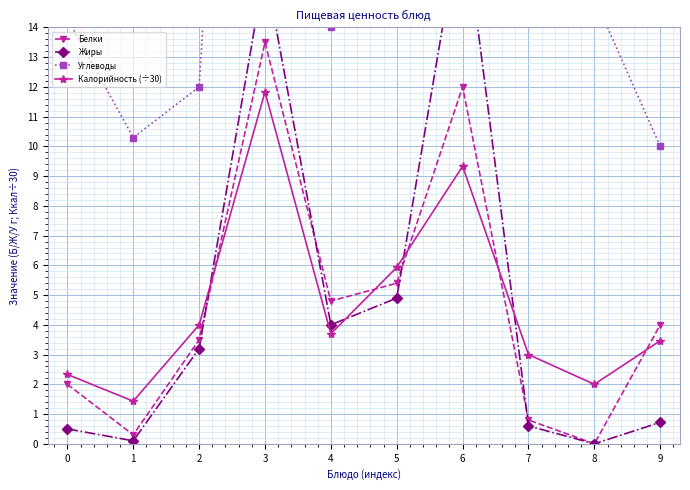

True or false: Калорийность (÷30) has a value of 1.5 at 0.

False